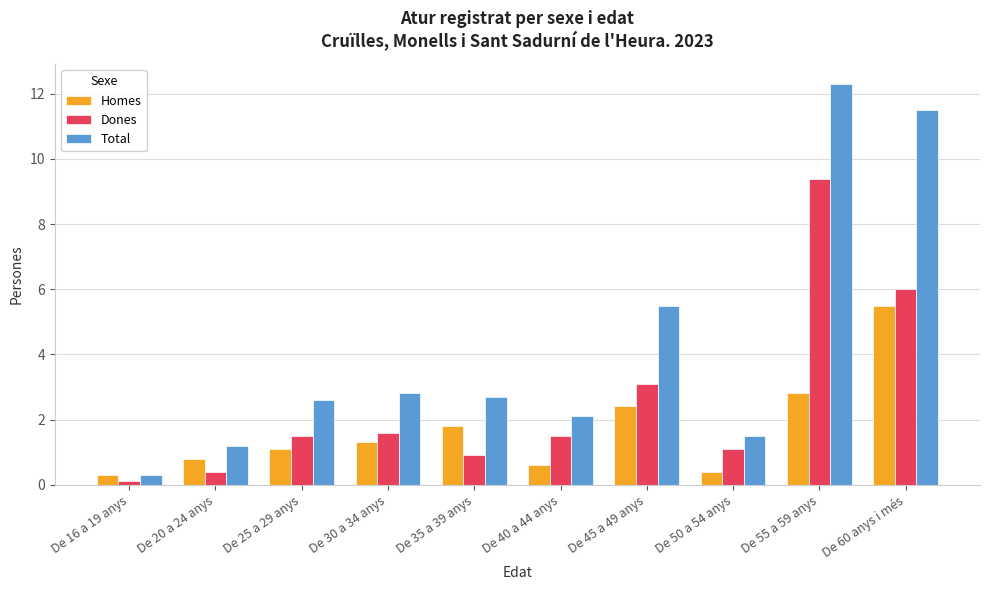

Reading right to left, extract all data points from this chart.

Homes: De 60 anys i més=5.5	De 55 a 59 anys=2.8	De 50 a 54 anys=0.4	De 45 a 49 anys=2.4	De 40 a 44 anys=0.6	De 35 a 39 anys=1.8	De 30 a 34 anys=1.3	De 25 a 29 anys=1.1	De 20 a 24 anys=0.8	De 16 a 19 anys=0.3
Dones: De 60 anys i més=6.0	De 55 a 59 anys=9.4	De 50 a 54 anys=1.1	De 45 a 49 anys=3.1	De 40 a 44 anys=1.5	De 35 a 39 anys=0.9	De 30 a 34 anys=1.6	De 25 a 29 anys=1.5	De 20 a 24 anys=0.4	De 16 a 19 anys=0.1
Total: De 60 anys i més=11.5	De 55 a 59 anys=12.3	De 50 a 54 anys=1.5	De 45 a 49 anys=5.5	De 40 a 44 anys=2.1	De 35 a 39 anys=2.7	De 30 a 34 anys=2.8	De 25 a 29 anys=2.6	De 20 a 24 anys=1.2	De 16 a 19 anys=0.3